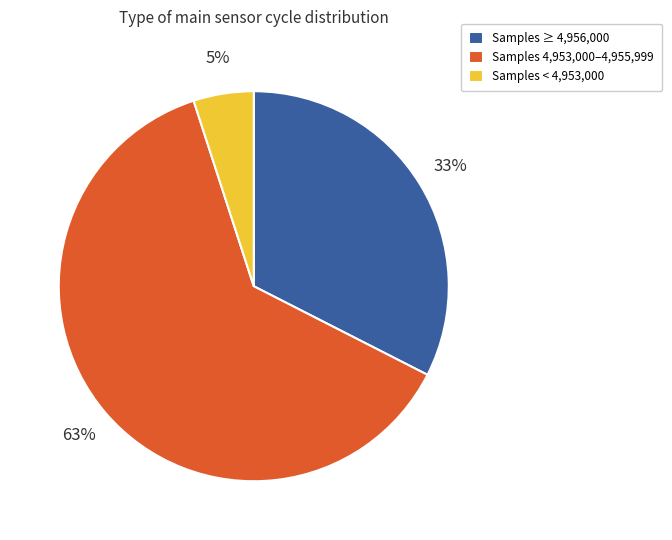

Combined, do Samples < 4,953,000 and Samples ≥ 4,956,000 account for over 50%?

No